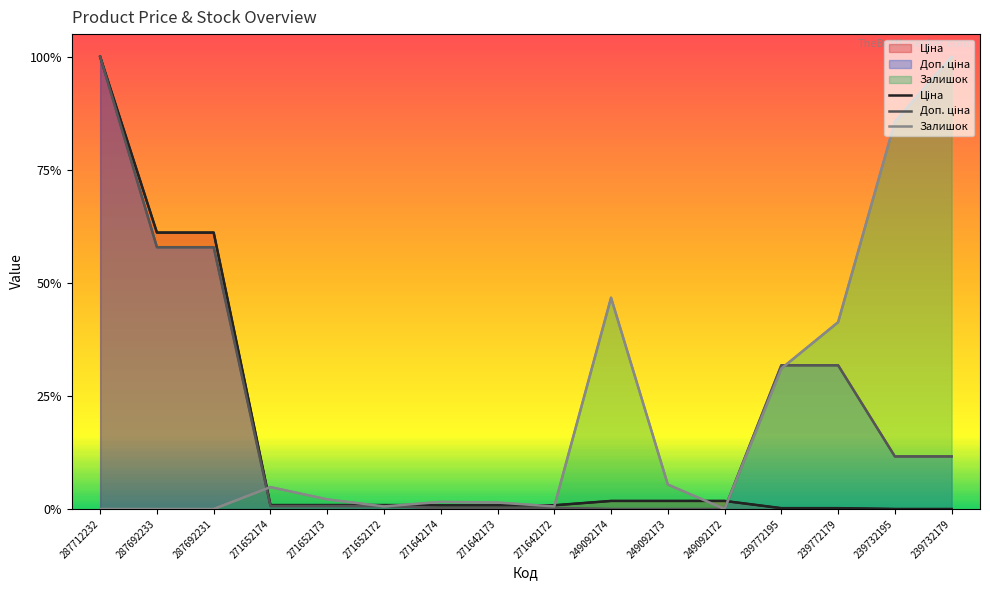

What is the difference between the maximum and minimum values in the Залишок series?

1.0